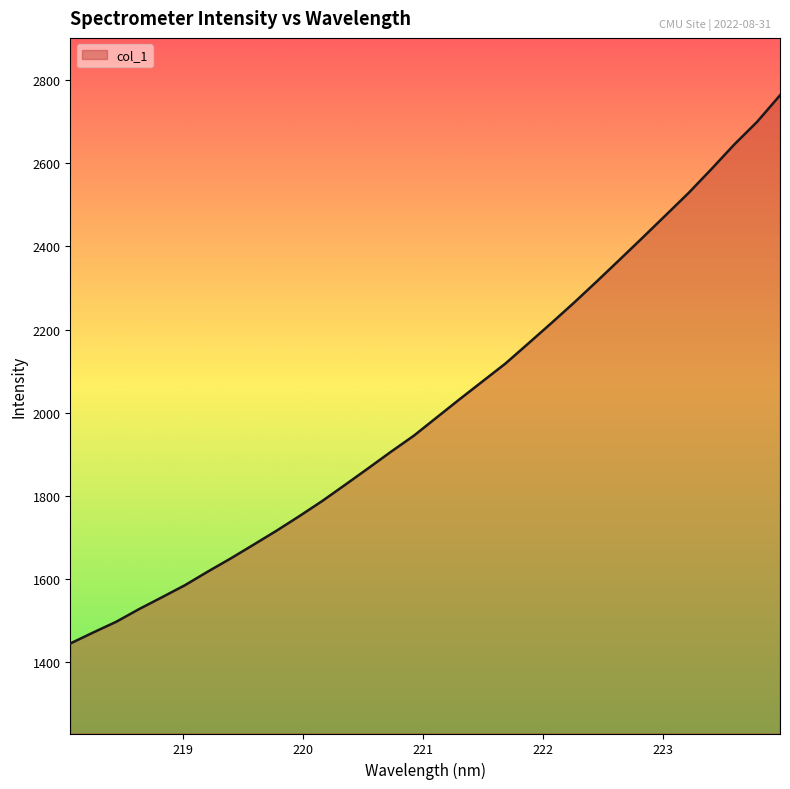

What is the maximum value shown in the chart?

2763.7